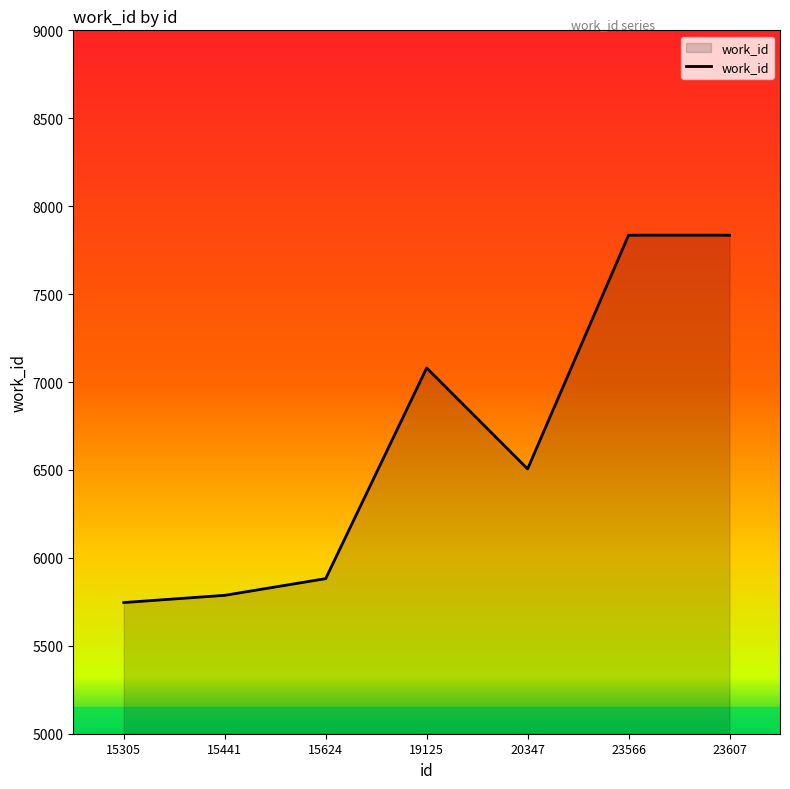

At which label does the data first exceed 6506?

19125